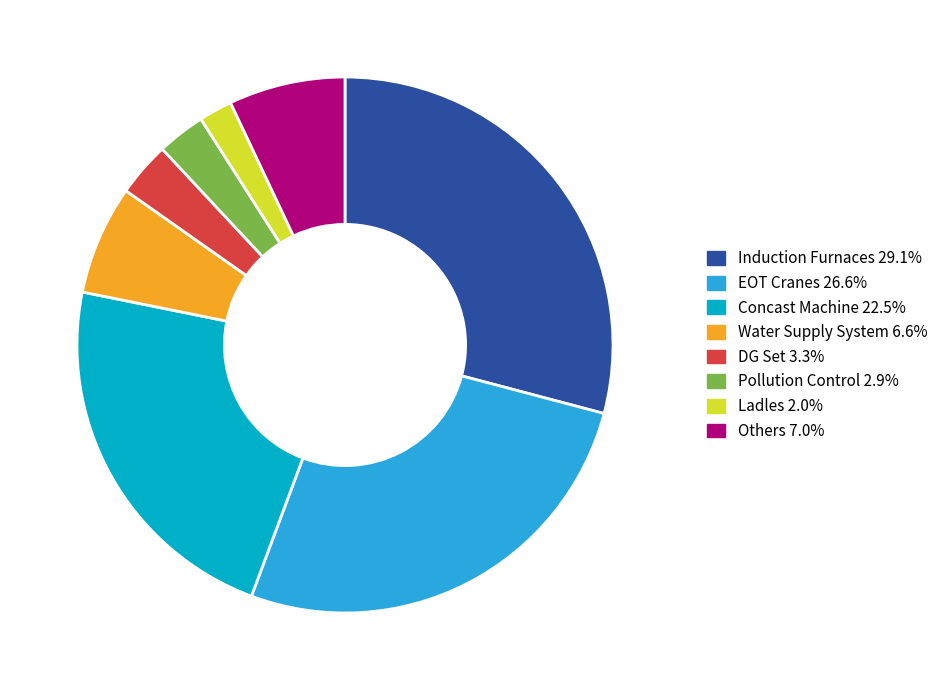

Is there a majority slice in this chart?

No